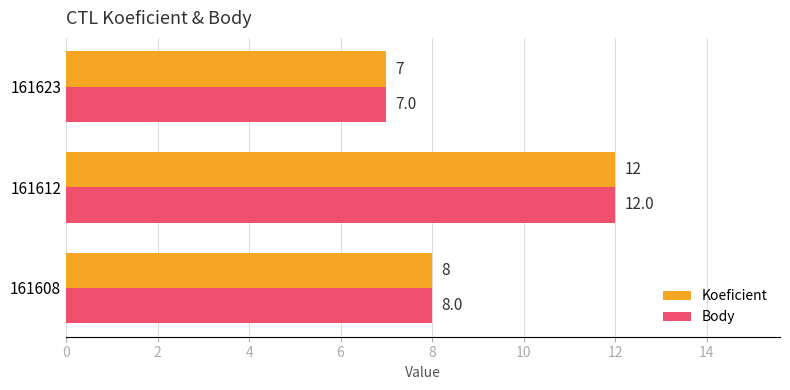

Count the number of data series in this chart.

2